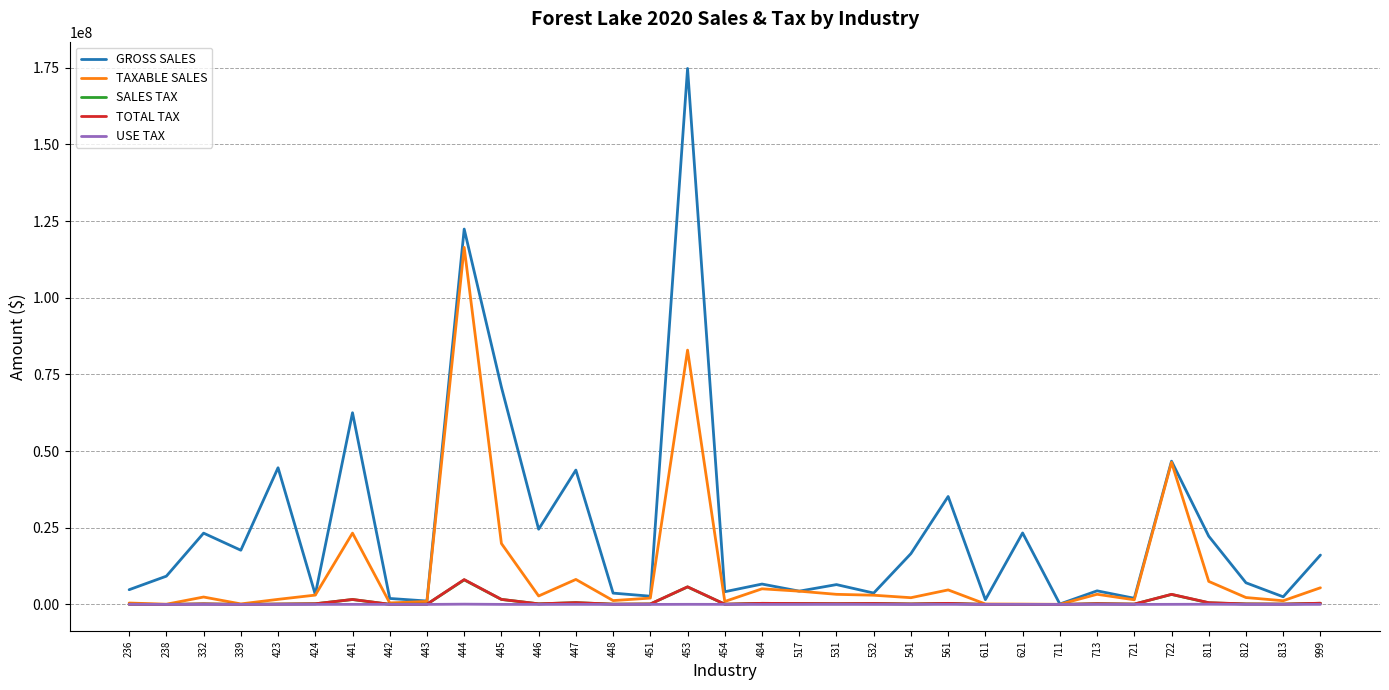

Between 332 and 424, which series saw the biggest shift?

GROSS SALES